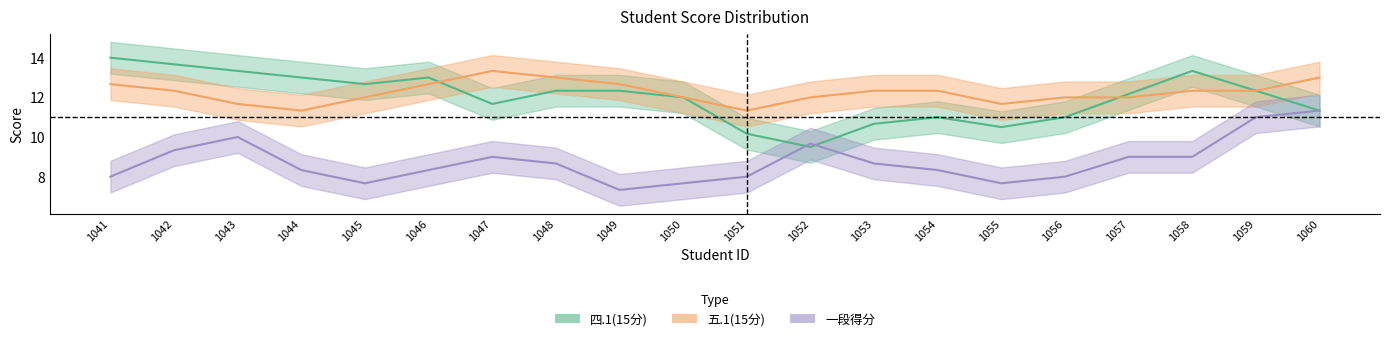

What is the sum of all 五.1(15分) values?

245.0